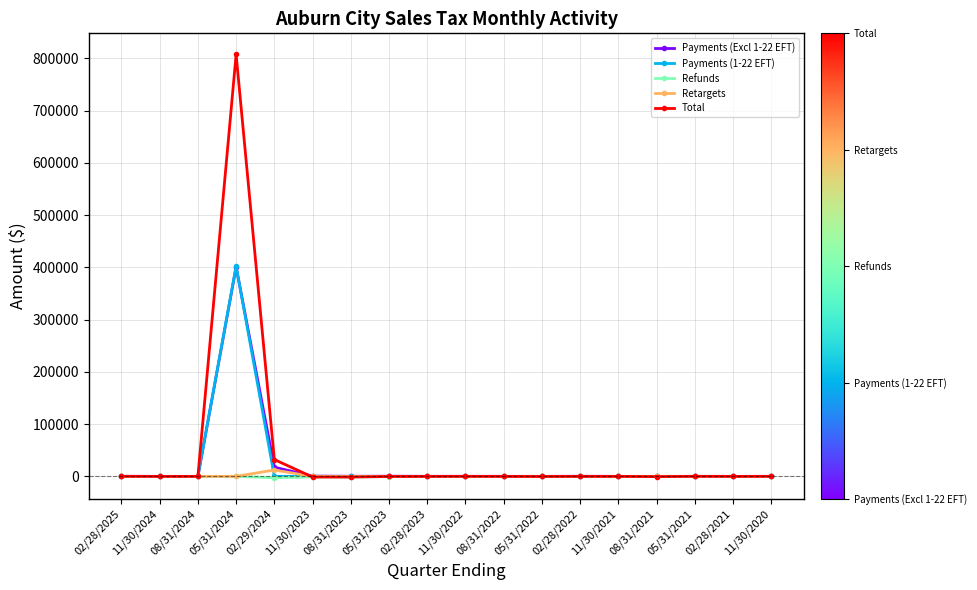

True or false: Retargets has more than 0 points higher than both neighbors.

True